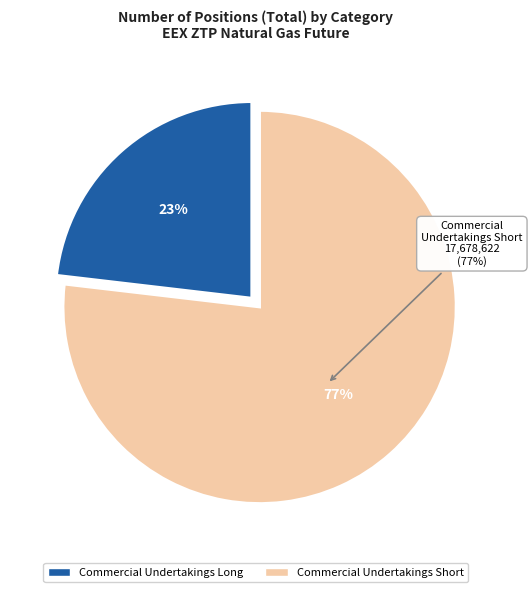

Is there a majority slice in this chart?

Yes